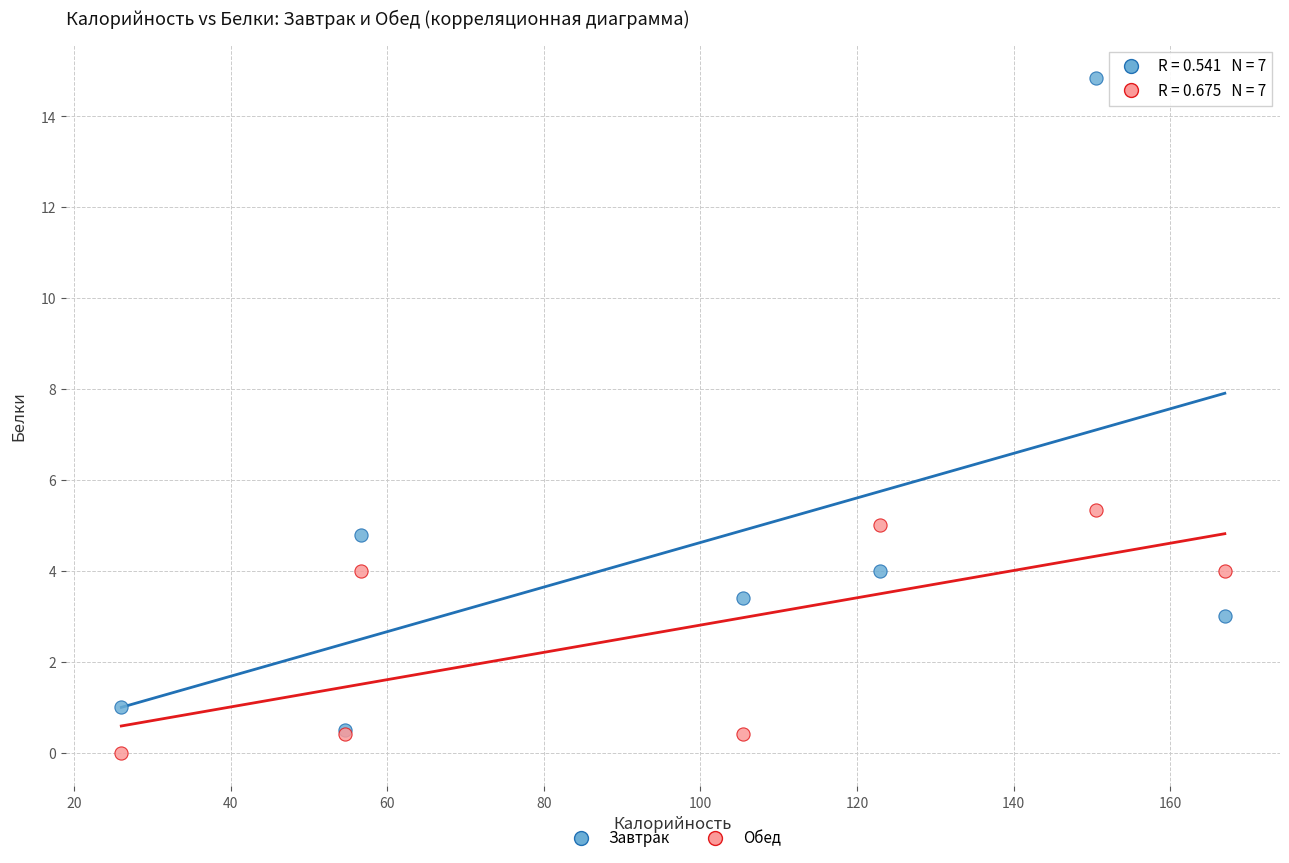

What are all the series names shown in the legend?

Завтрак, Обед